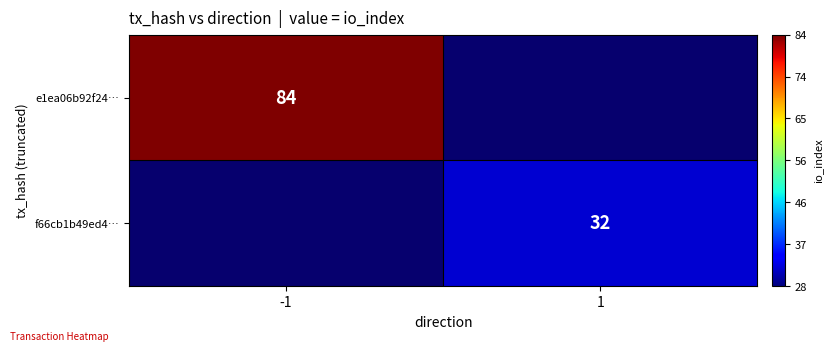

Is the value of e1ea06b92f24… at -1 greater than the value of f66cb1b49ed4… at 1?

Yes